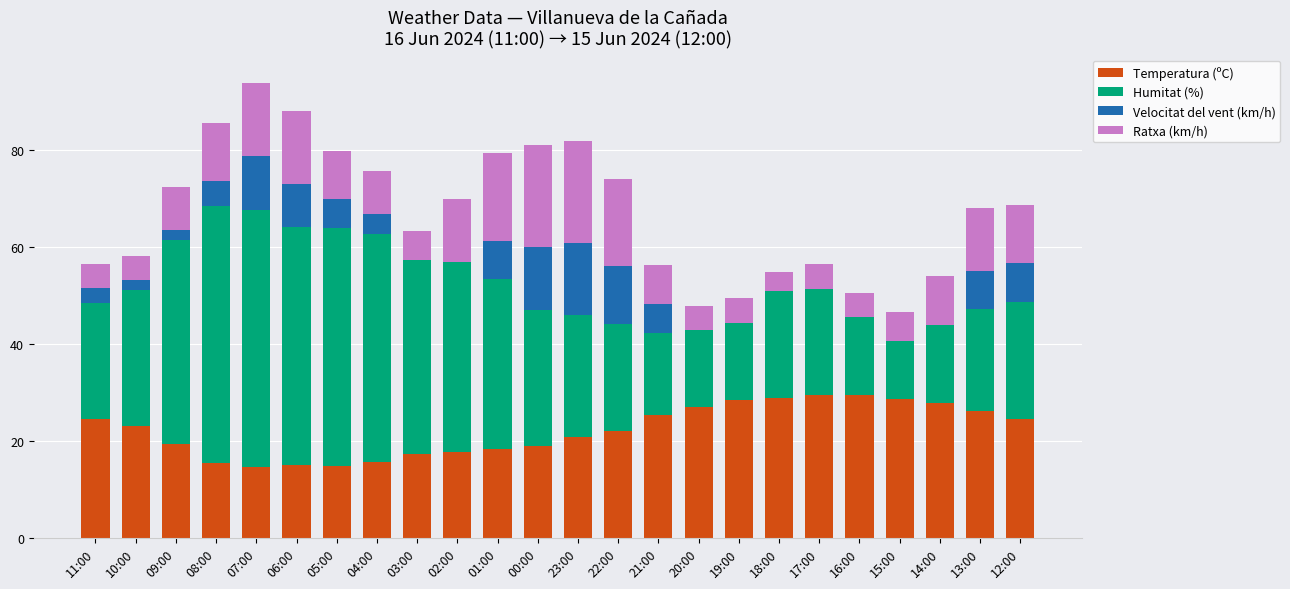

What is the sum of the Temperatura (ºC) values at 14:00 and 20:00?

54.8